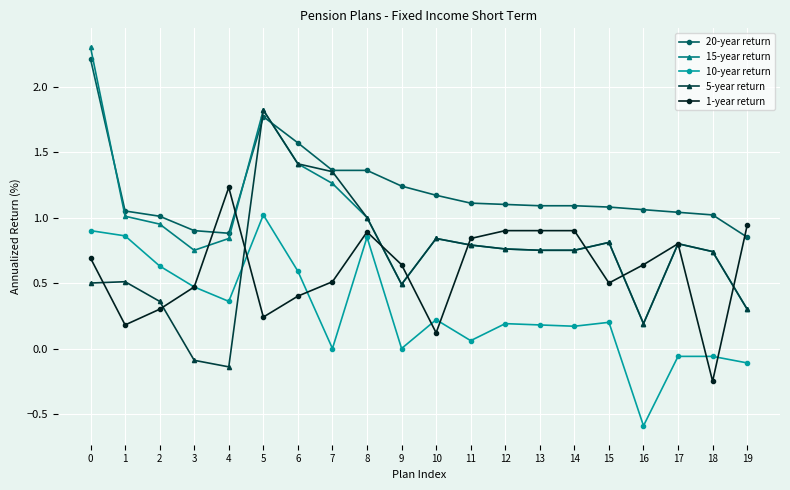

True or false: 15-year return has more than 2 points higher than both neighbors.

True